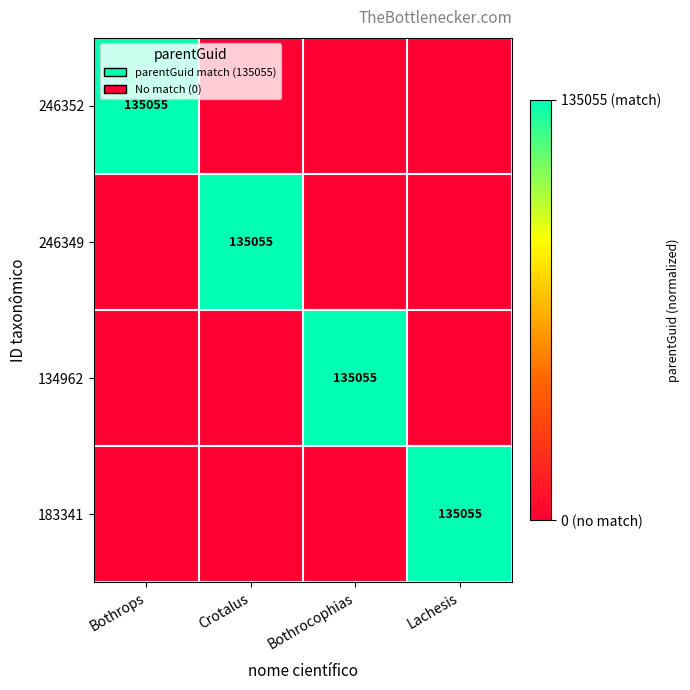

Is it true that 134962 equals 135055 at Bothrocophias?

True